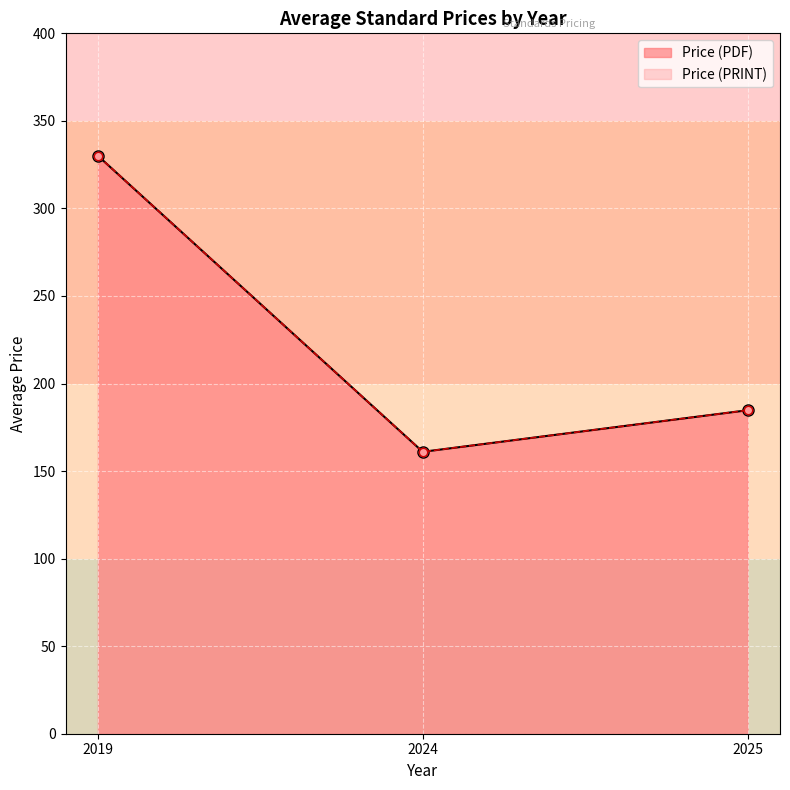

Where is Price (PDF) nearest to the value 203?

2025